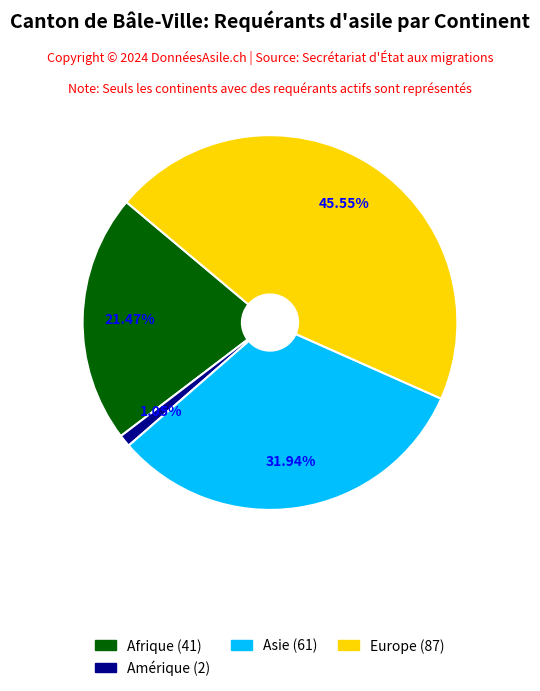

Is there a majority slice in this chart?

No